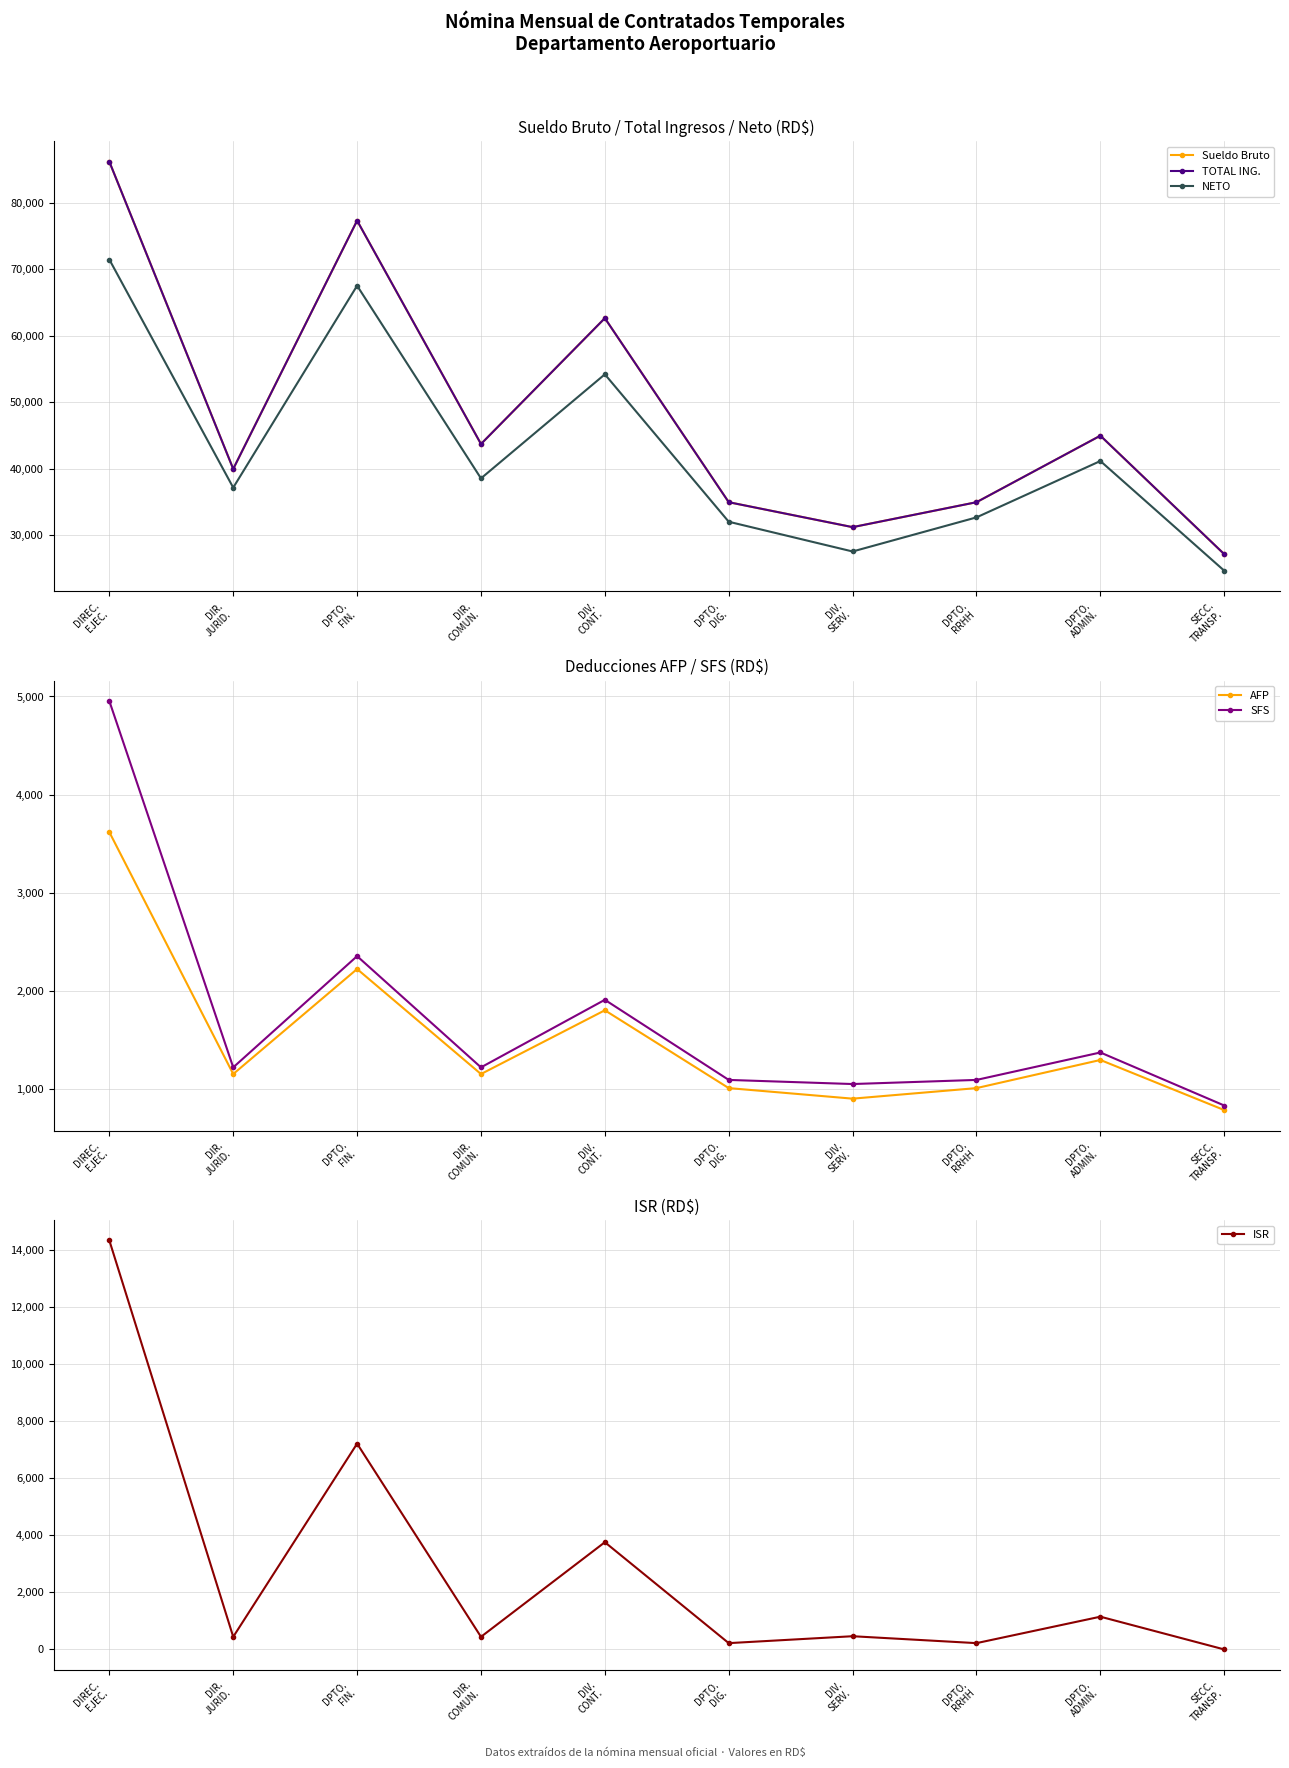

In AFP, how many points are lower than both neighbors (excluding endpoints)?

3